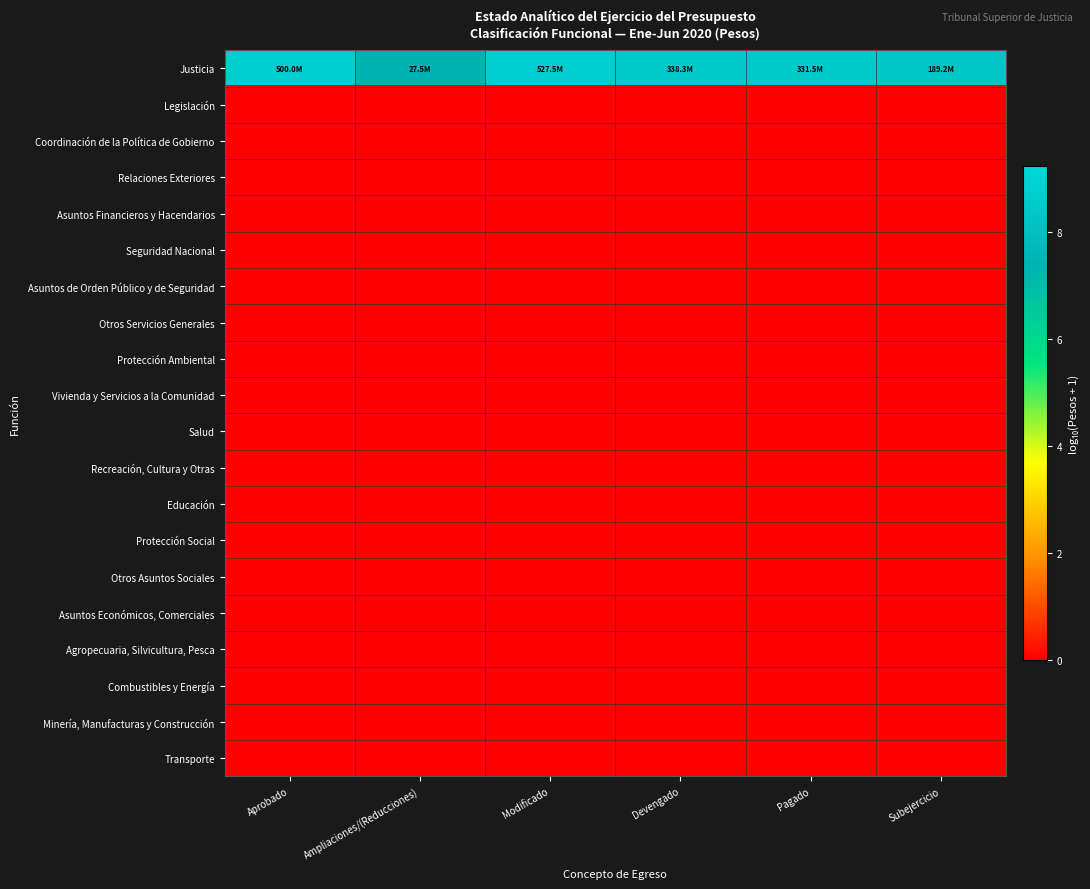

Reading left to right, extract all data points from this chart.

Justicia: Aprobado=8.7	Ampliaciones/(Reducciones)=7.4	Modificado=8.7	Devengado=8.5	Pagado=8.5	Subejercicio=8.3
Legislación: Aprobado=0.0	Ampliaciones/(Reducciones)=0.0	Modificado=0.0	Devengado=0.0	Pagado=0.0	Subejercicio=0.0
Coordinación de la Política de Gobierno: Aprobado=0.0	Ampliaciones/(Reducciones)=0.0	Modificado=0.0	Devengado=0.0	Pagado=0.0	Subejercicio=0.0
Relaciones Exteriores: Aprobado=0.0	Ampliaciones/(Reducciones)=0.0	Modificado=0.0	Devengado=0.0	Pagado=0.0	Subejercicio=0.0
Asuntos Financieros y Hacendarios: Aprobado=0.0	Ampliaciones/(Reducciones)=0.0	Modificado=0.0	Devengado=0.0	Pagado=0.0	Subejercicio=0.0
Seguridad Nacional: Aprobado=0.0	Ampliaciones/(Reducciones)=0.0	Modificado=0.0	Devengado=0.0	Pagado=0.0	Subejercicio=0.0
Asuntos de Orden Público y de Seguridad: Aprobado=0.0	Ampliaciones/(Reducciones)=0.0	Modificado=0.0	Devengado=0.0	Pagado=0.0	Subejercicio=0.0
Otros Servicios Generales: Aprobado=0.0	Ampliaciones/(Reducciones)=0.0	Modificado=0.0	Devengado=0.0	Pagado=0.0	Subejercicio=0.0
Protección Ambiental: Aprobado=0.0	Ampliaciones/(Reducciones)=0.0	Modificado=0.0	Devengado=0.0	Pagado=0.0	Subejercicio=0.0
Vivienda y Servicios a la Comunidad: Aprobado=0.0	Ampliaciones/(Reducciones)=0.0	Modificado=0.0	Devengado=0.0	Pagado=0.0	Subejercicio=0.0
Salud: Aprobado=0.0	Ampliaciones/(Reducciones)=0.0	Modificado=0.0	Devengado=0.0	Pagado=0.0	Subejercicio=0.0
Recreación, Cultura y Otras: Aprobado=0.0	Ampliaciones/(Reducciones)=0.0	Modificado=0.0	Devengado=0.0	Pagado=0.0	Subejercicio=0.0
Educación: Aprobado=0.0	Ampliaciones/(Reducciones)=0.0	Modificado=0.0	Devengado=0.0	Pagado=0.0	Subejercicio=0.0
Protección Social: Aprobado=0.0	Ampliaciones/(Reducciones)=0.0	Modificado=0.0	Devengado=0.0	Pagado=0.0	Subejercicio=0.0
Otros Asuntos Sociales: Aprobado=0.0	Ampliaciones/(Reducciones)=0.0	Modificado=0.0	Devengado=0.0	Pagado=0.0	Subejercicio=0.0
Asuntos Económicos, Comerciales: Aprobado=0.0	Ampliaciones/(Reducciones)=0.0	Modificado=0.0	Devengado=0.0	Pagado=0.0	Subejercicio=0.0
Agropecuaria, Silvicultura, Pesca: Aprobado=0.0	Ampliaciones/(Reducciones)=0.0	Modificado=0.0	Devengado=0.0	Pagado=0.0	Subejercicio=0.0
Combustibles y Energía: Aprobado=0.0	Ampliaciones/(Reducciones)=0.0	Modificado=0.0	Devengado=0.0	Pagado=0.0	Subejercicio=0.0
Minería, Manufacturas y Construcción: Aprobado=0.0	Ampliaciones/(Reducciones)=0.0	Modificado=0.0	Devengado=0.0	Pagado=0.0	Subejercicio=0.0
Transporte: Aprobado=0.0	Ampliaciones/(Reducciones)=0.0	Modificado=0.0	Devengado=0.0	Pagado=0.0	Subejercicio=0.0